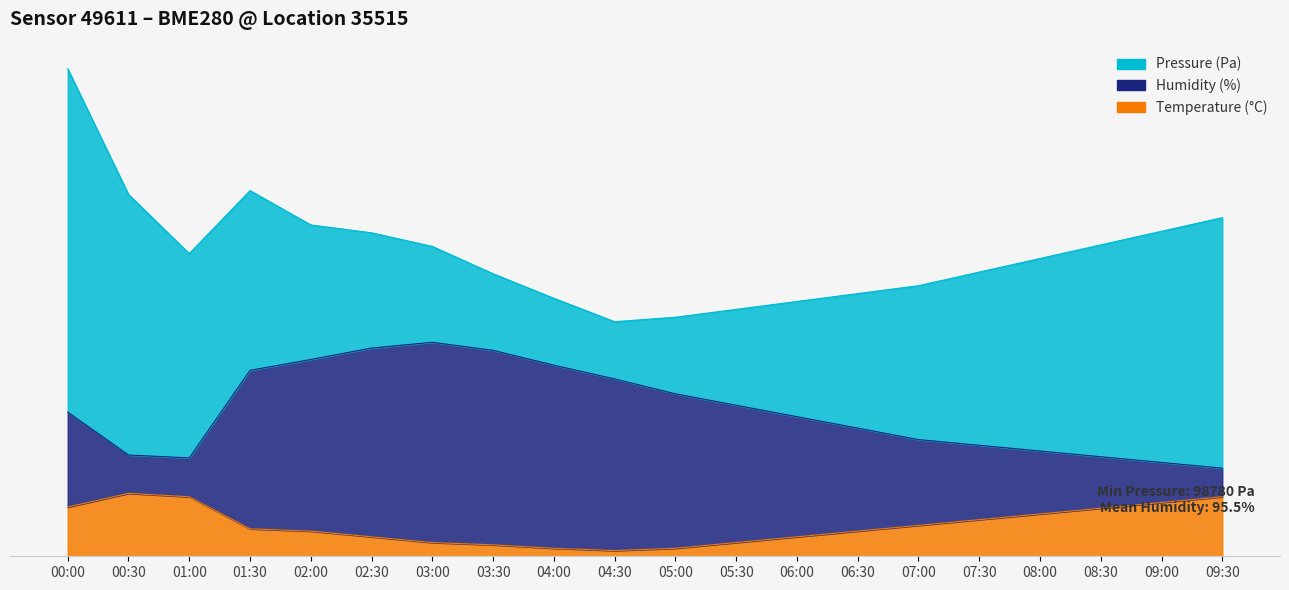

True or false: Humidity (%) and Temperature (°C) cross at least once.

False